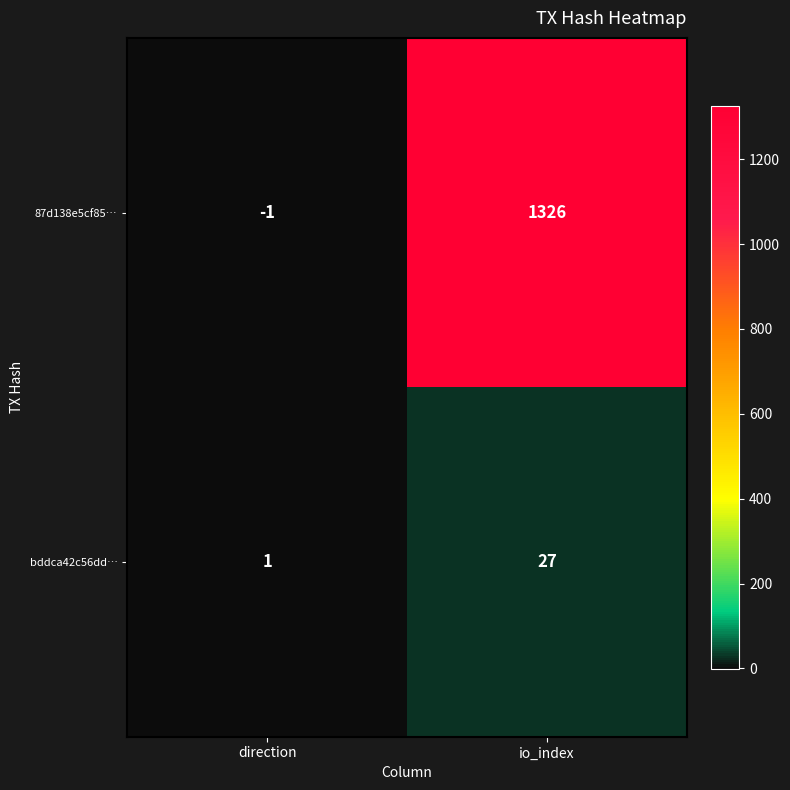

At io_index, list the series in order from smallest to largest.

bddca42c56dd…, 87d138e5cf85…